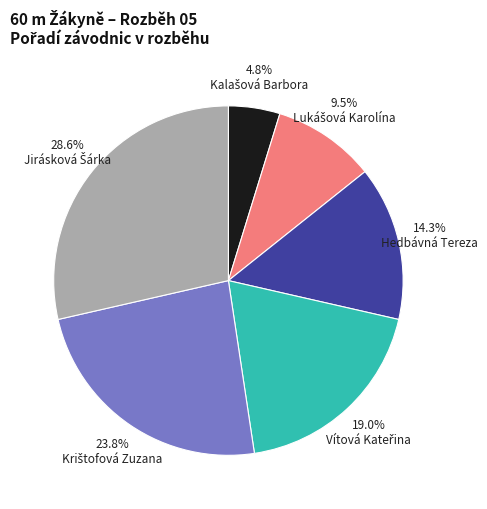

Is there any slice that represents more than half of the pie?

No